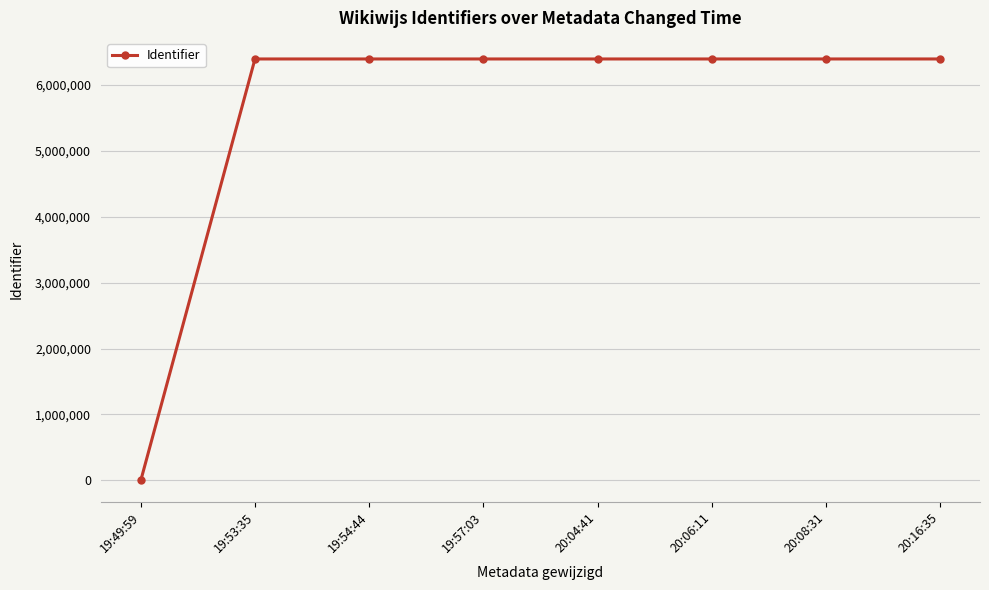

What is the change in value from 20:04:41 to 20:06:11?

-33